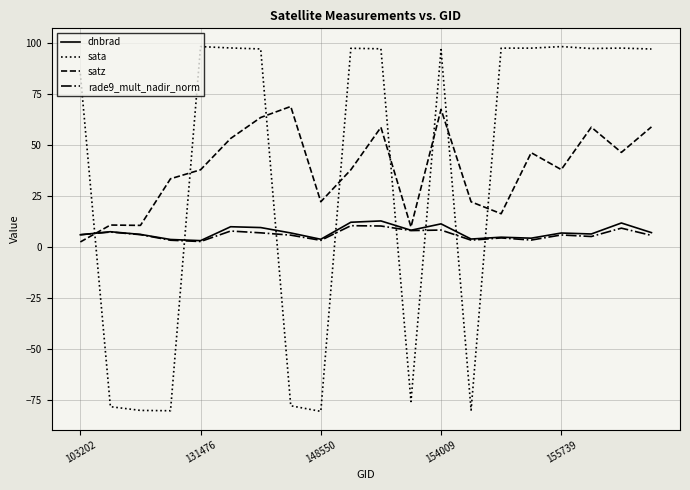

How many lines are shown in the chart?

4